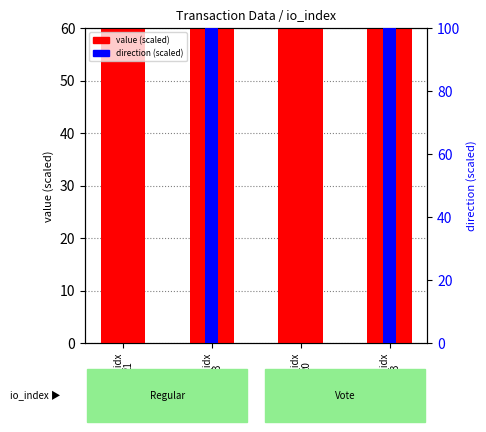

Count the number of categories in the chart.

4